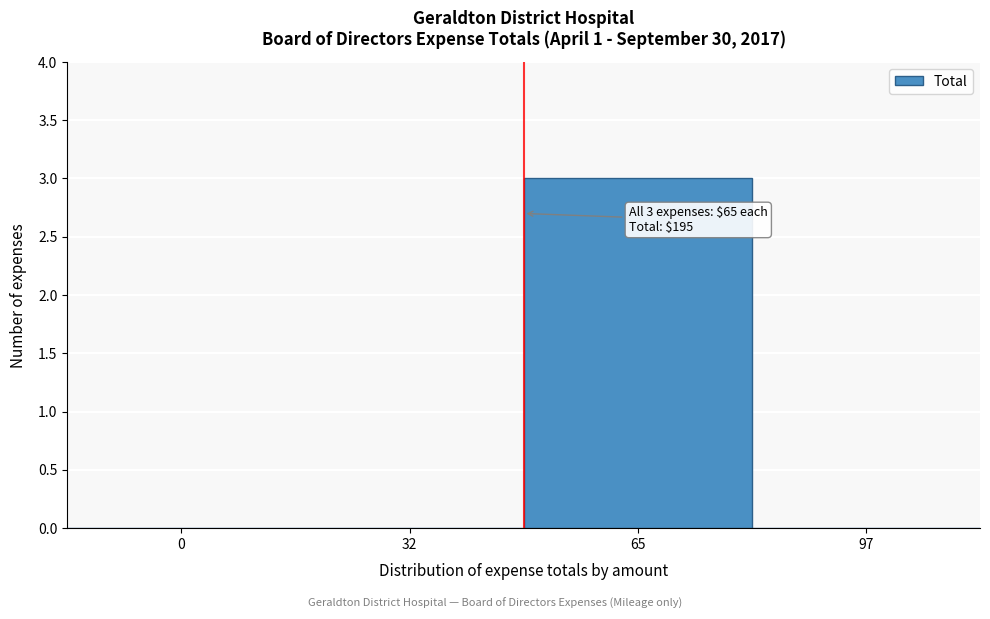

Reading left to right, what are all the values shown in this chart?

0=0	32=0	65=3	97=0